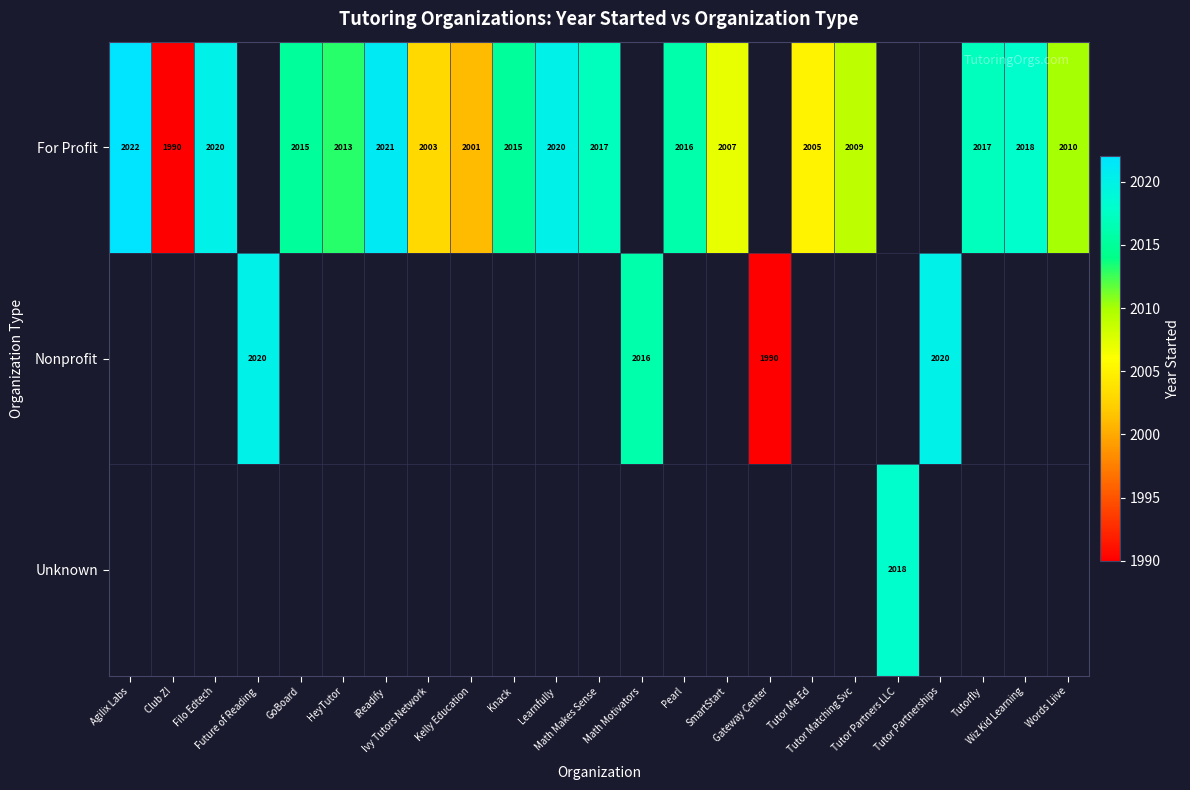

Which series has the largest range (max minus min)?

For Profit